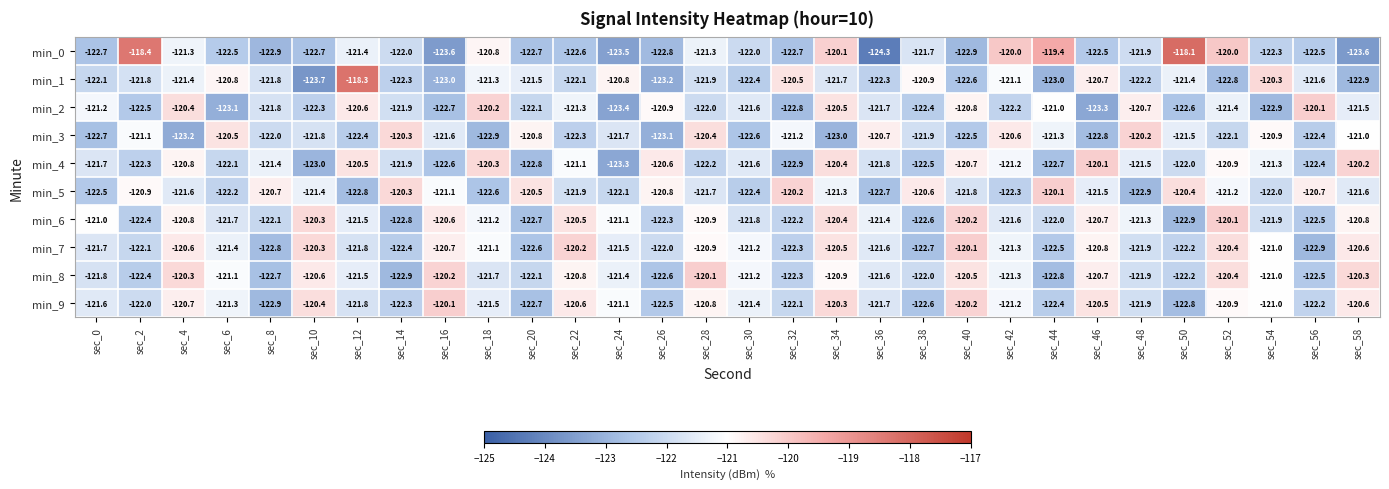

What is the maximum value shown in the chart?

-118.1